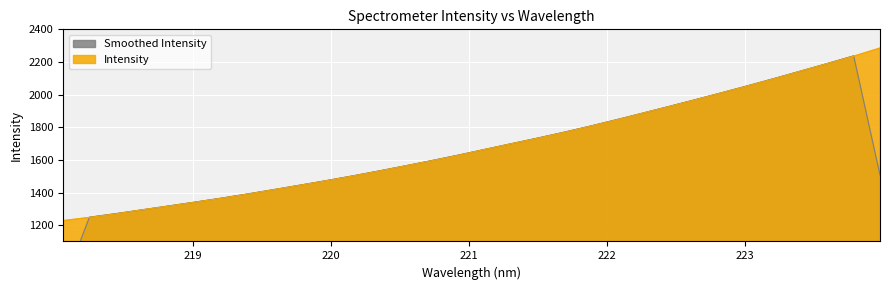

What is the difference between the values at 221.8812 and 220.9264?

178.4